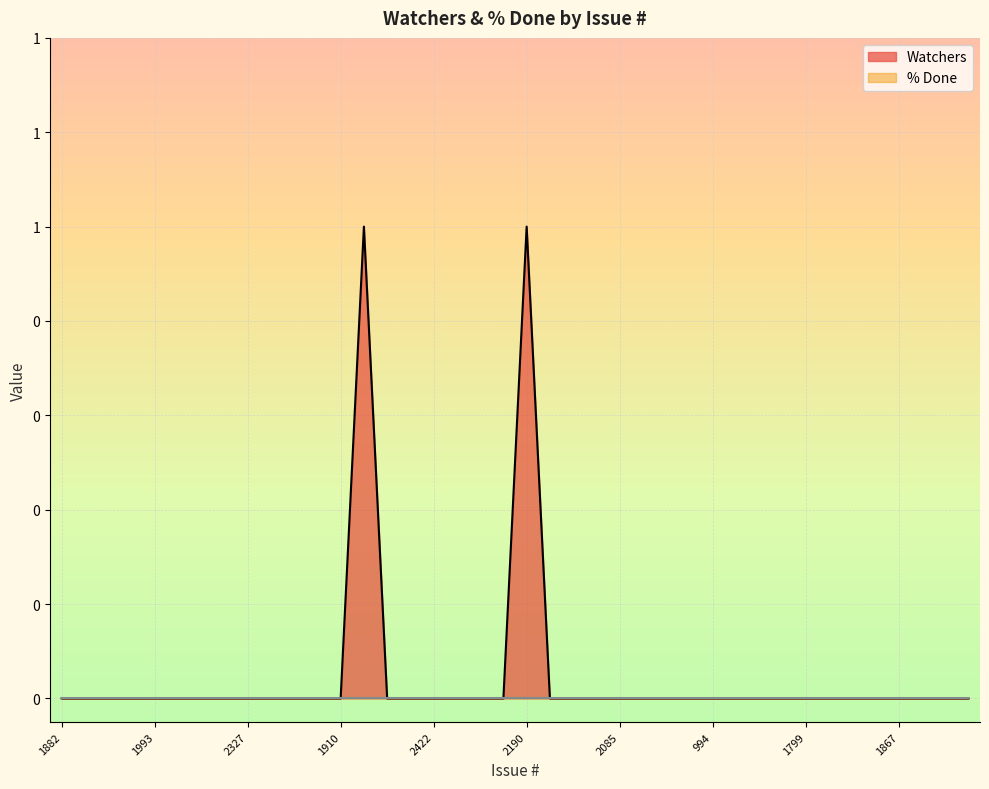

What is the label of the 32nd point from the left?

892